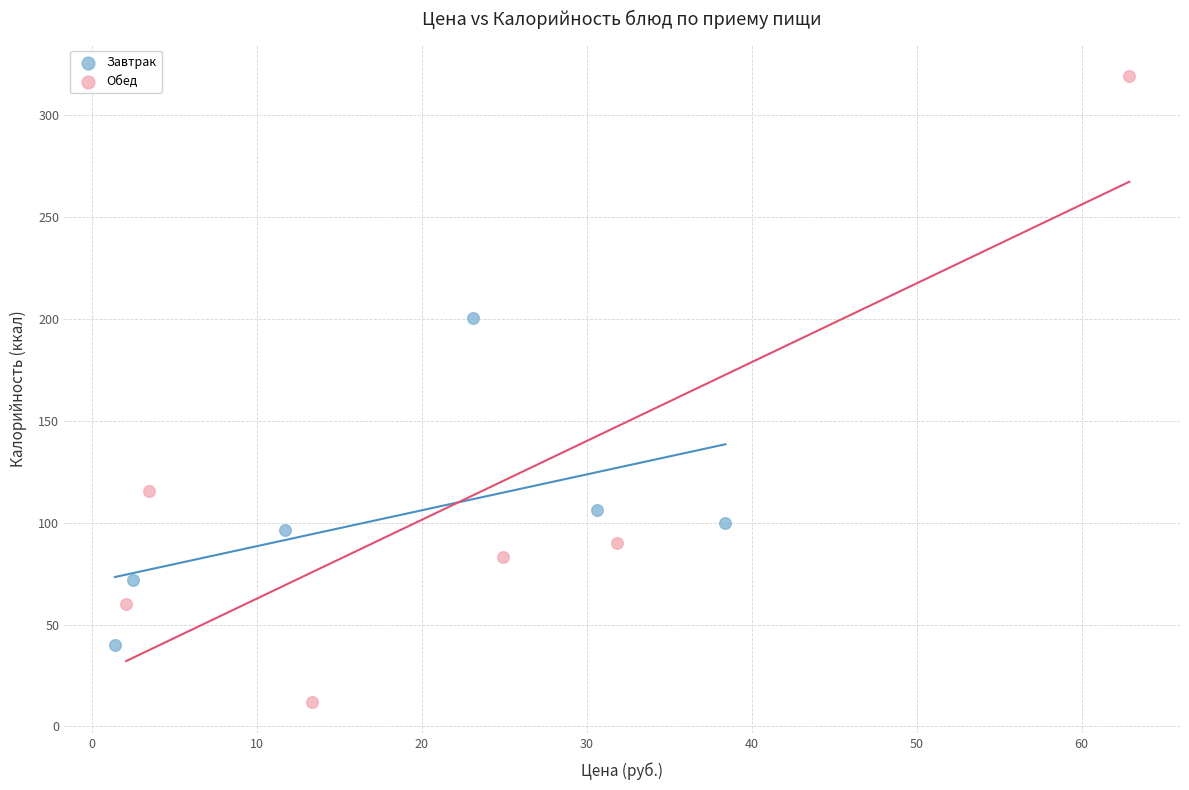

Which series contains the lowest Y value?

Обед